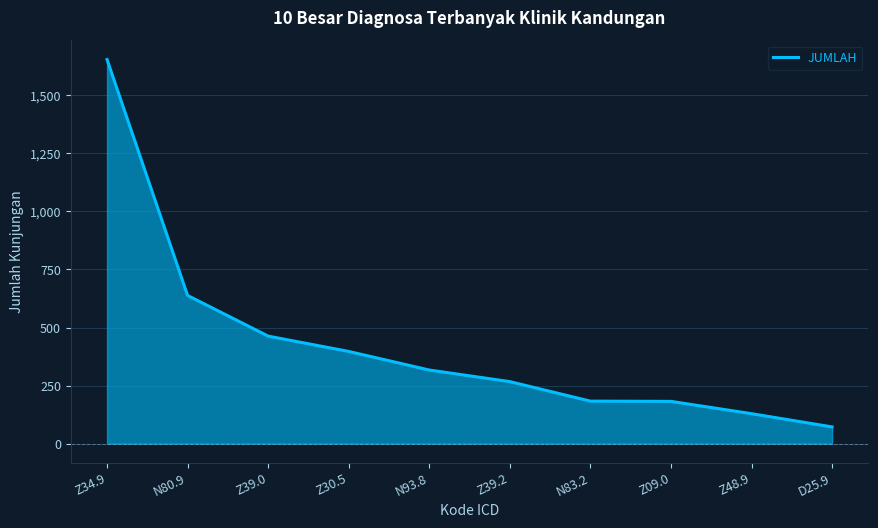

True or false: the data shows 1654 at Z34.9.

True